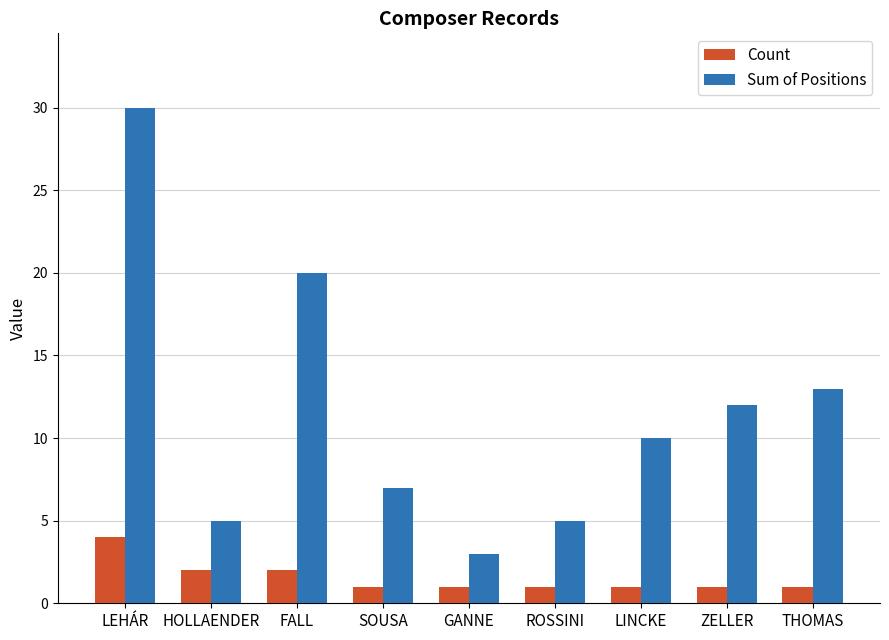

Which series has the largest range (max minus min)?

Sum of Positions